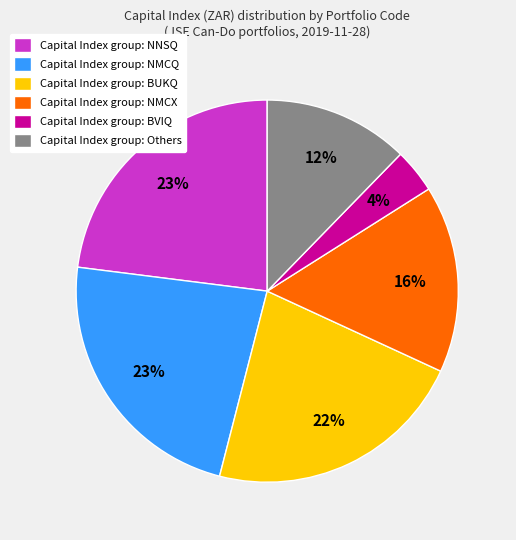

Count the number of slices in the pie.

6